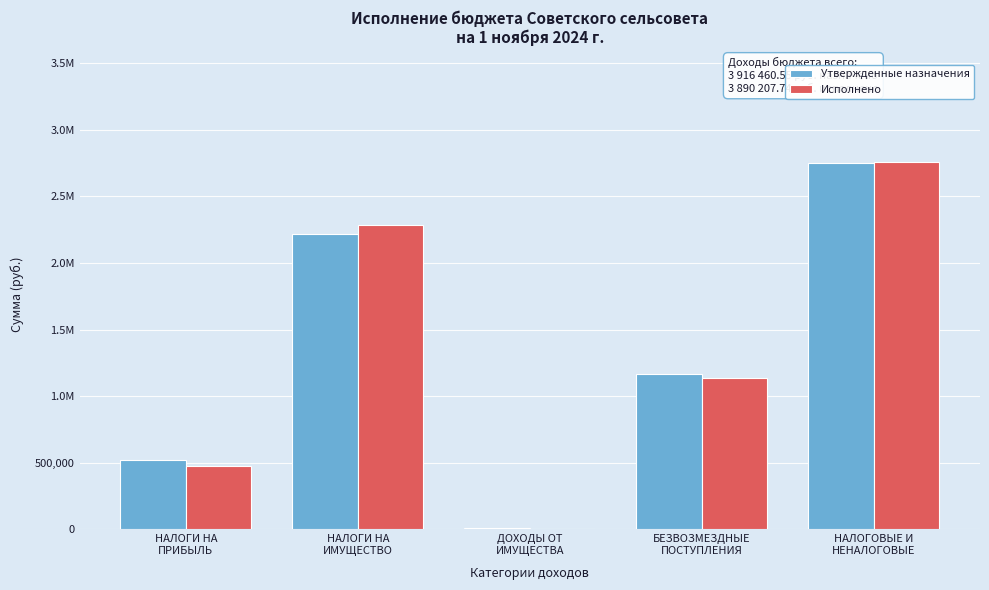

Are the bars horizontal?

No